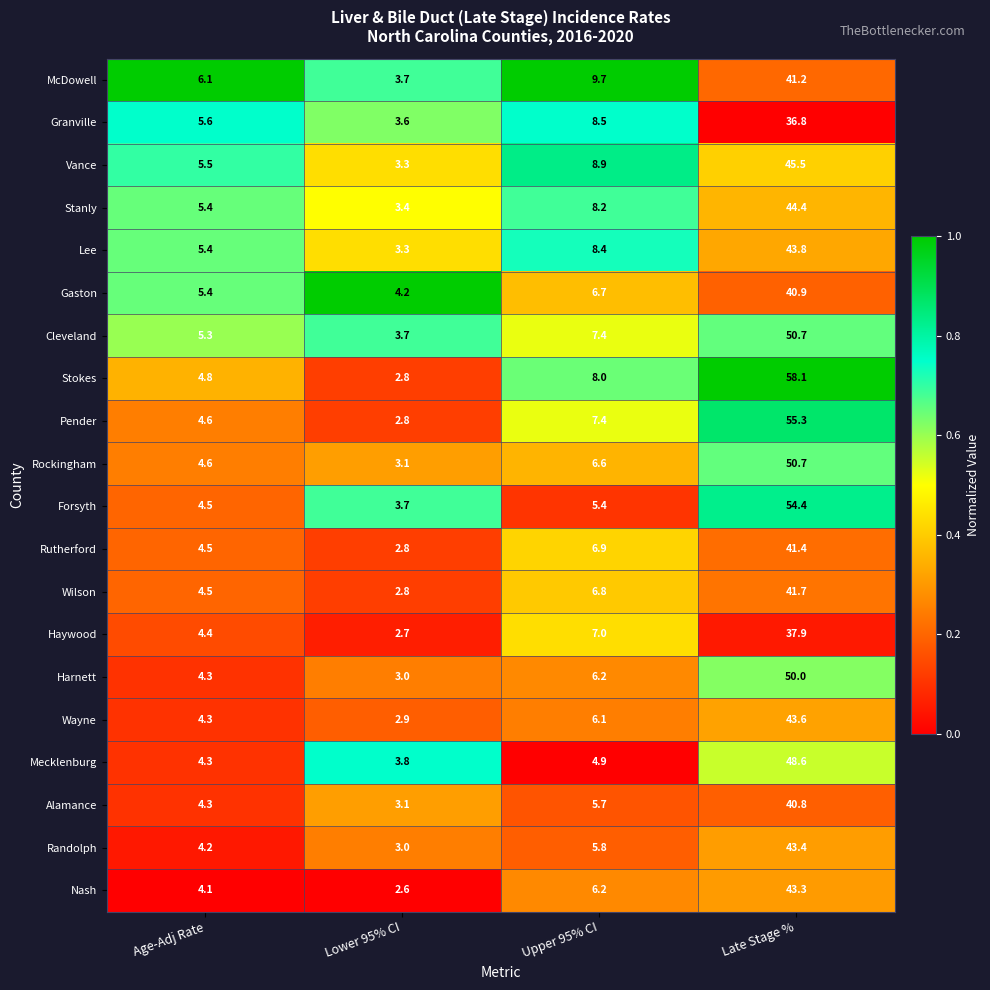

Which series has the largest total across all categories?

Stokes